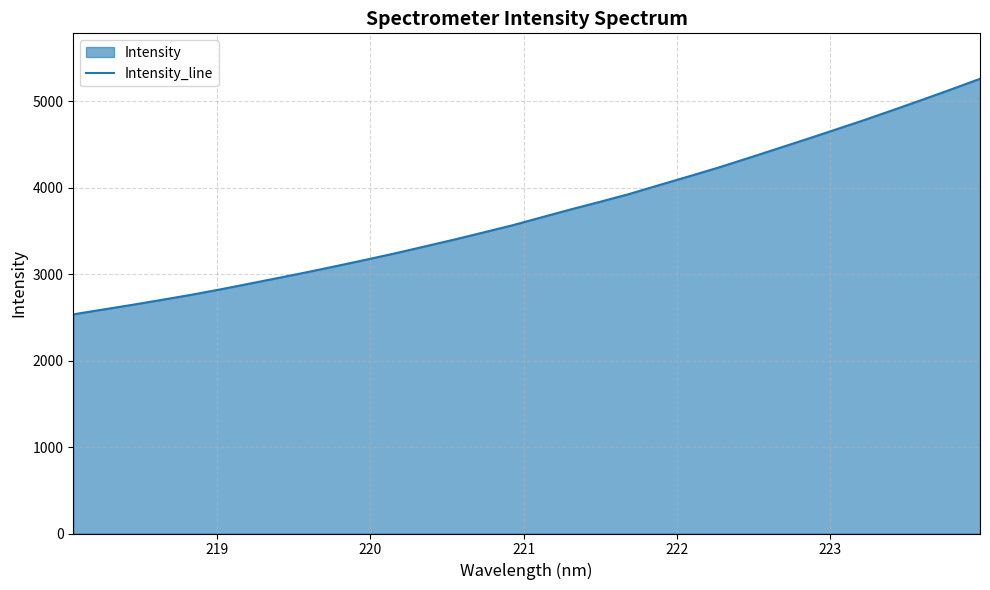

How many values exceed 3656?

16